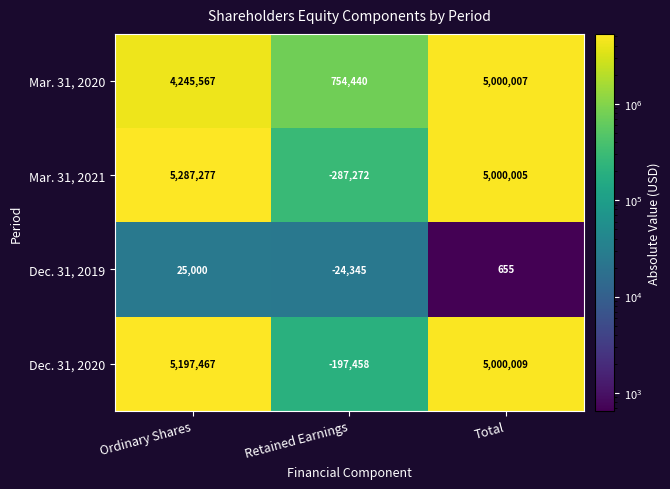

Reading left to right, transcribe all the data shown in this chart.

Mar. 31, 2020: Ordinary Shares=4245567	Retained Earnings=754440	Total=5000007
Mar. 31, 2021: Ordinary Shares=5287277	Retained Earnings=-287272	Total=5000005
Dec. 31, 2019: Ordinary Shares=25000	Retained Earnings=-24345	Total=655
Dec. 31, 2020: Ordinary Shares=5197467	Retained Earnings=-197458	Total=5000009